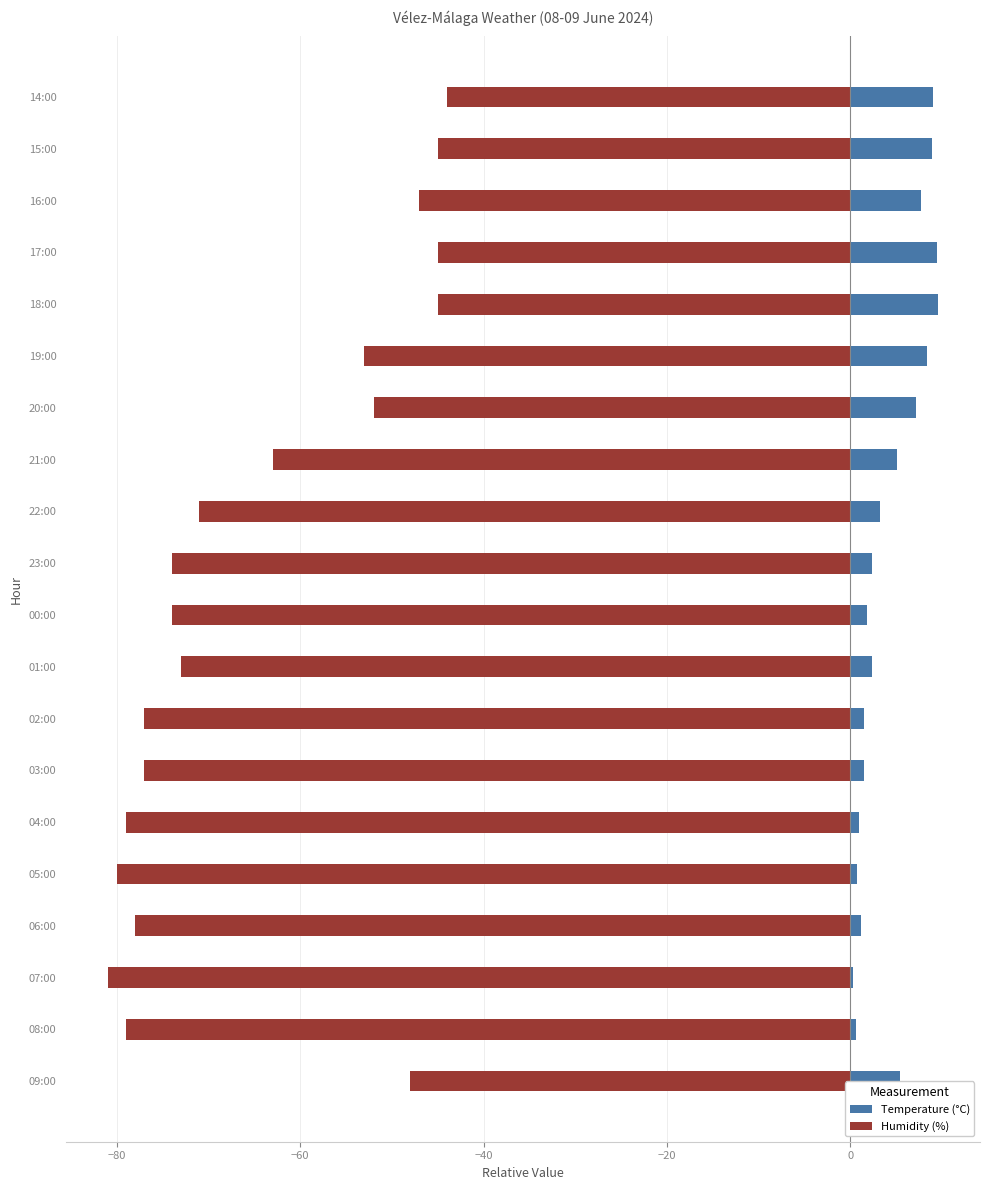

Are the bars grouped side by side (vs. stacked)?

Yes